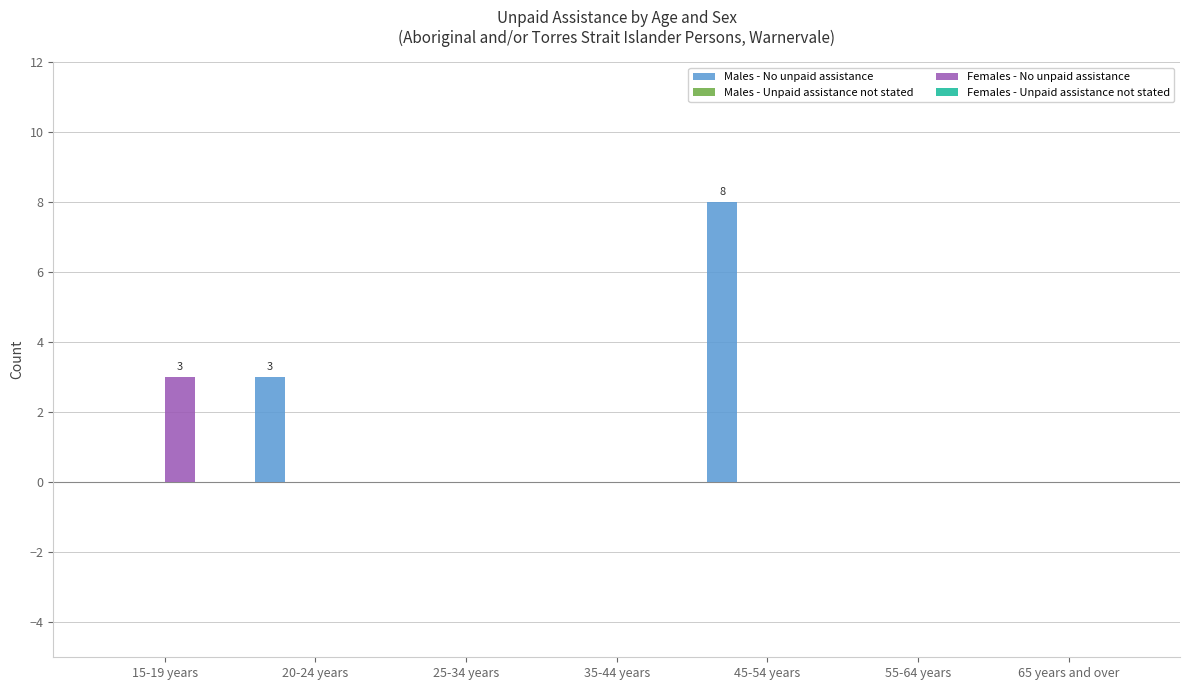

Is it true that Males - No unpaid assistance equals 5 at 35-44 years?

False